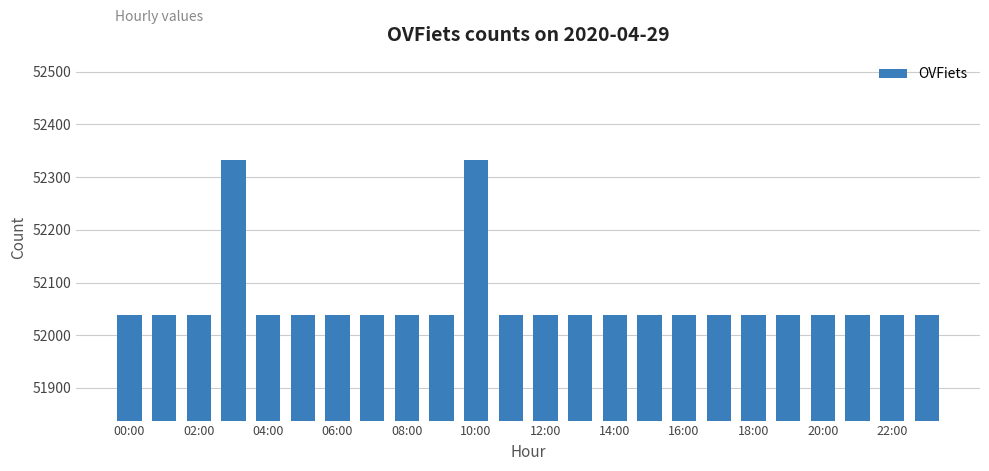

Does the chart contain any negative values?

No